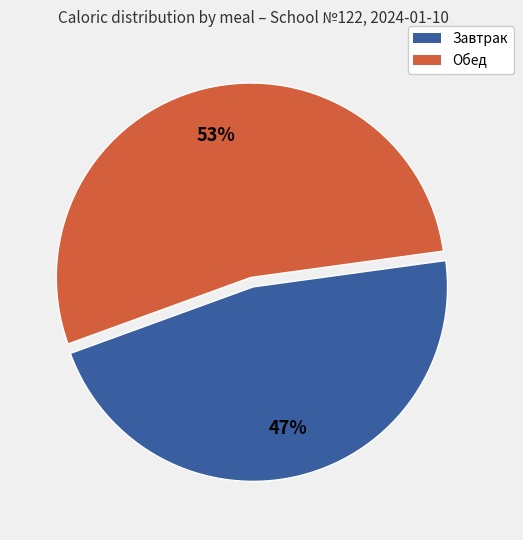

To the nearest percent, what percentage of the pie is Завтрак?

47%